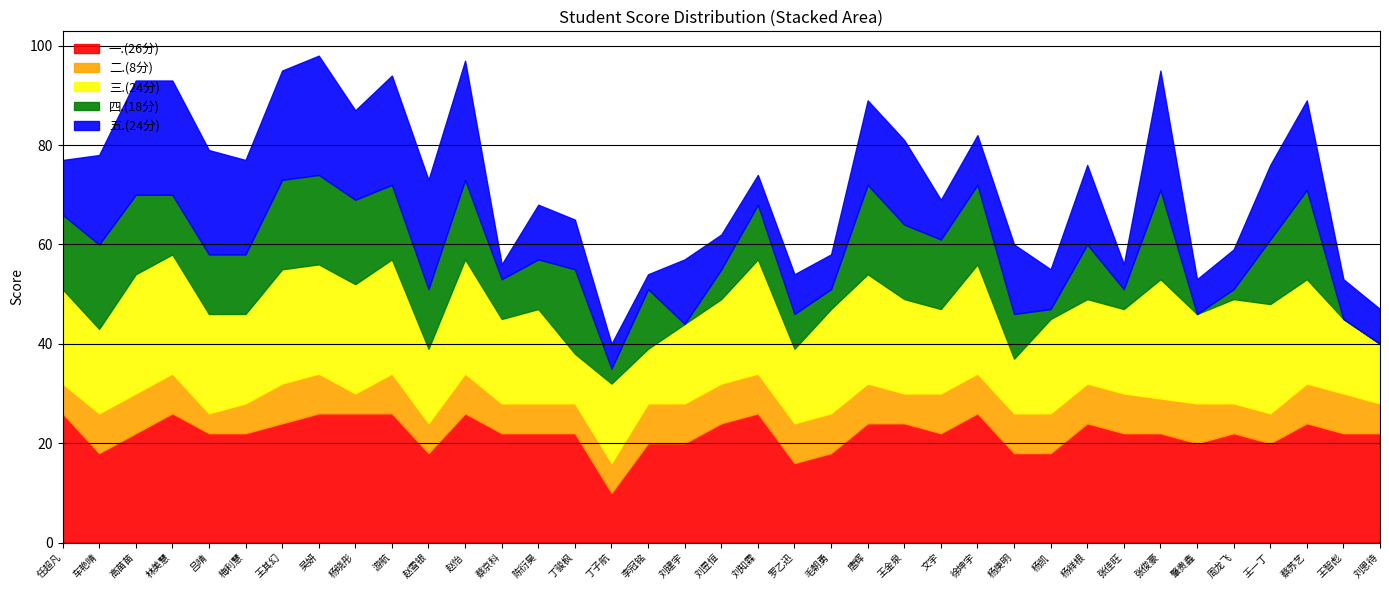

True or false: 一.(26分) has a value of 18 at 游航.

False